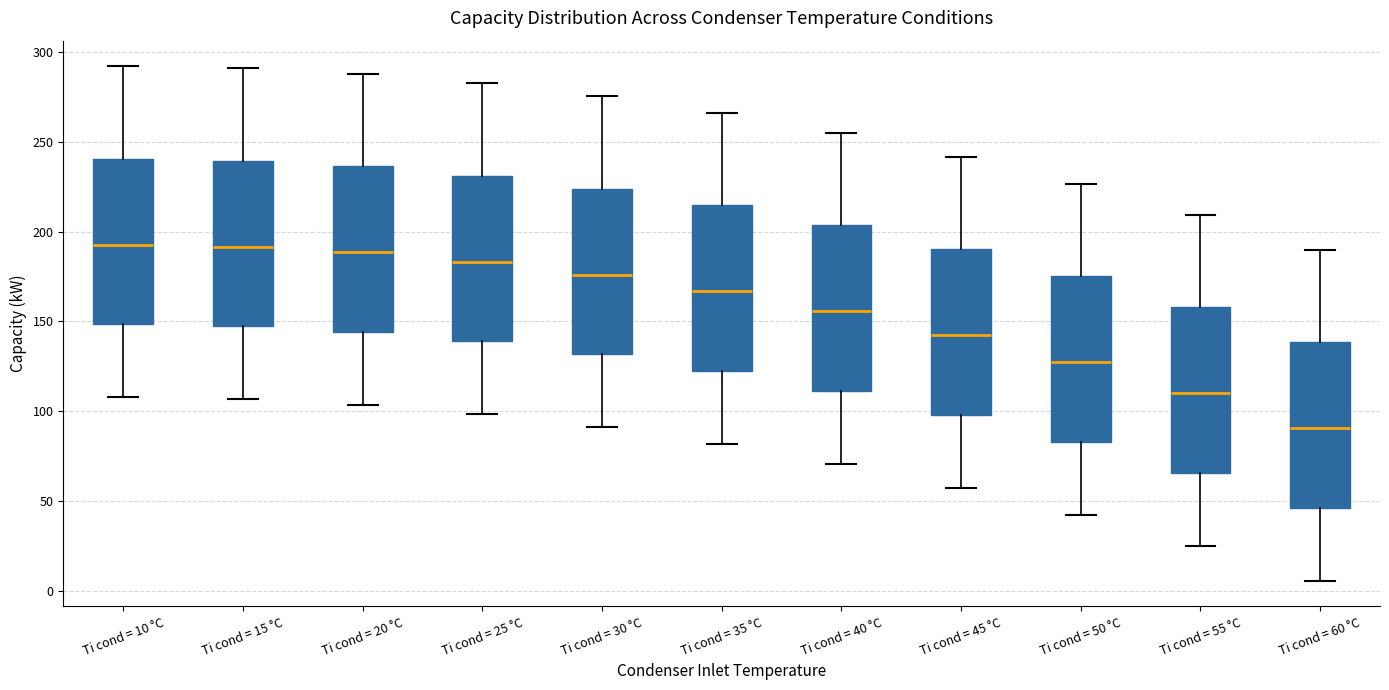

Reading left to right, transcribe this box plot: for each box, give where its median line is, the range the box spans, and where its two whiskers end, as read against the y-axis. The values are not printed on the chart, so give them approximately, as read against the axis.

Ti cond = 10 °C: median 195, box 150 to 240, whiskers 110 to 290
Ti cond = 15 °C: median 190, box 145 to 240, whiskers 105 to 290
Ti cond = 20 °C: median 190, box 145 to 235, whiskers 105 to 290
Ti cond = 25 °C: median 185, box 140 to 230, whiskers 100 to 280
Ti cond = 30 °C: median 175, box 130 to 225, whiskers 90 to 275
Ti cond = 35 °C: median 165, box 125 to 215, whiskers 80 to 265
Ti cond = 40 °C: median 155, box 110 to 205, whiskers 70 to 255
Ti cond = 45 °C: median 140, box 100 to 190, whiskers 55 to 240
Ti cond = 50 °C: median 125, box 85 to 175, whiskers 40 to 225
Ti cond = 55 °C: median 110, box 65 to 160, whiskers 25 to 210
Ti cond = 60 °C: median 90, box 45 to 140, whiskers 5 to 190